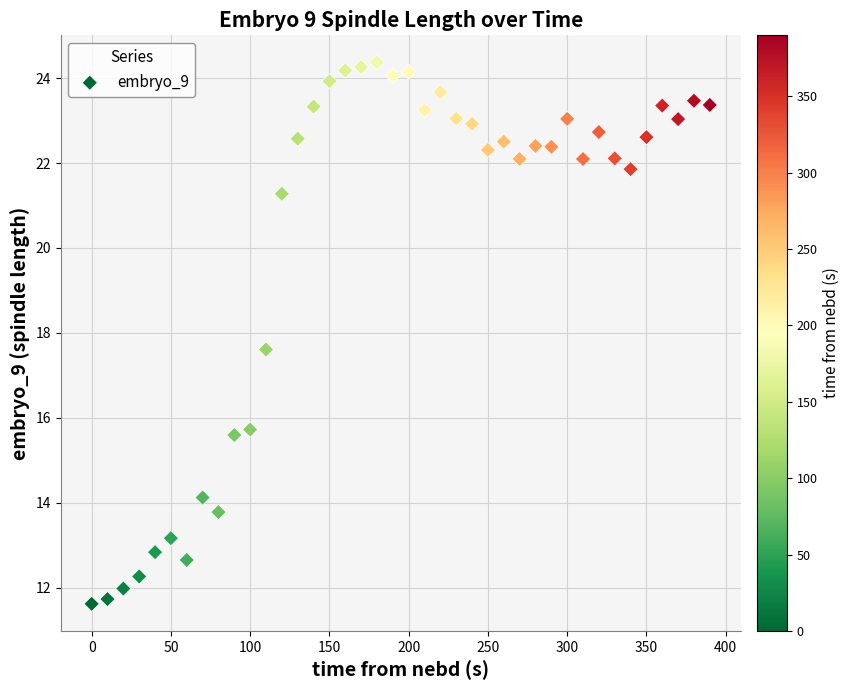

What is the range of X values (max minus min)?

390.0